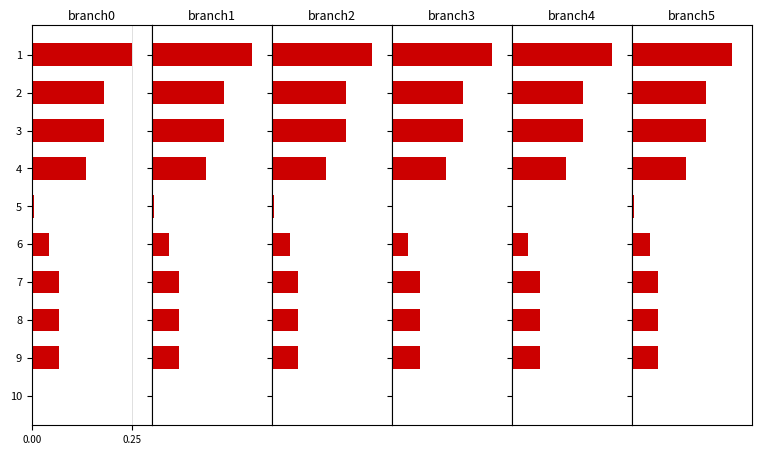

True or false: branch1 has a value of 0.1 at 5.

False